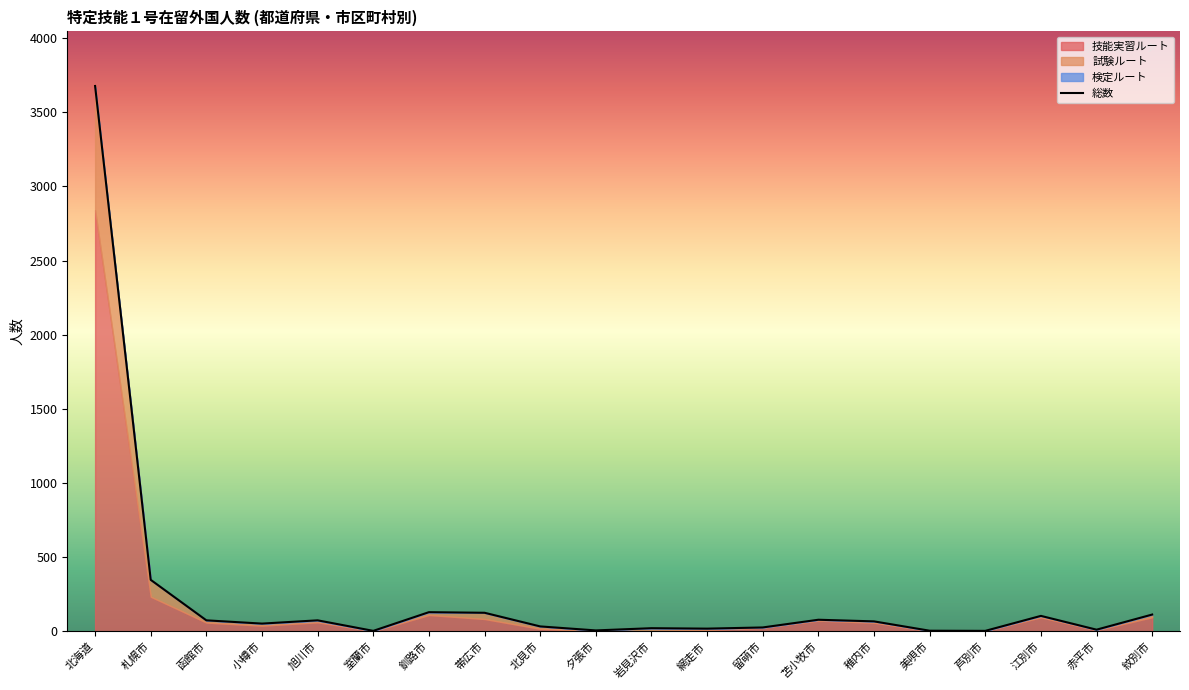

Where is the first local maximum for 検定ルート?

旭川市